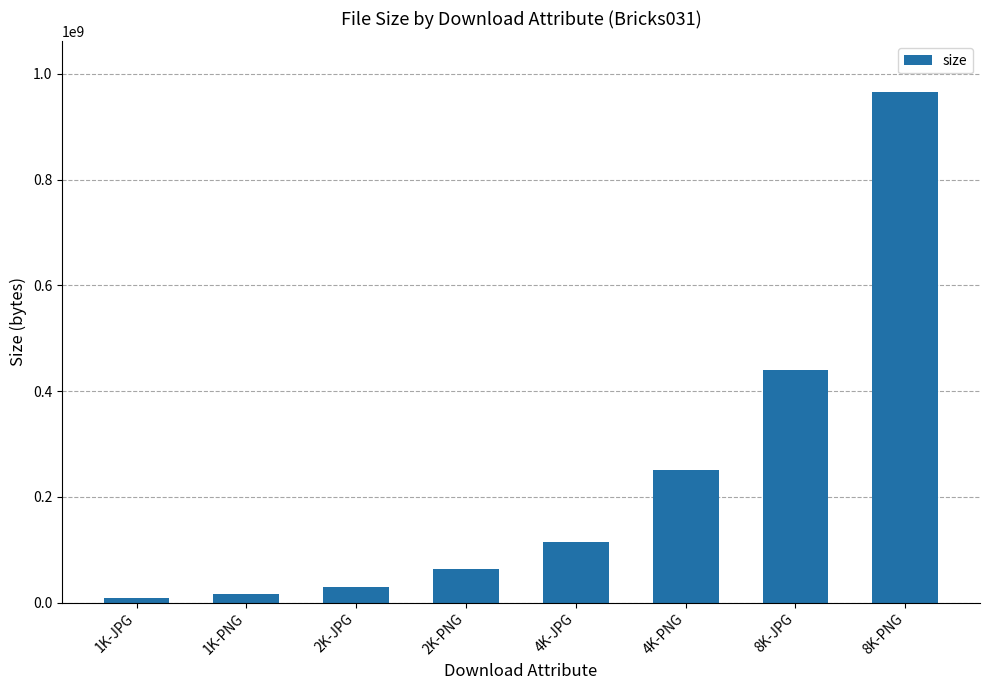

Between 4K-JPG and 2K-PNG, which is larger?

4K-JPG